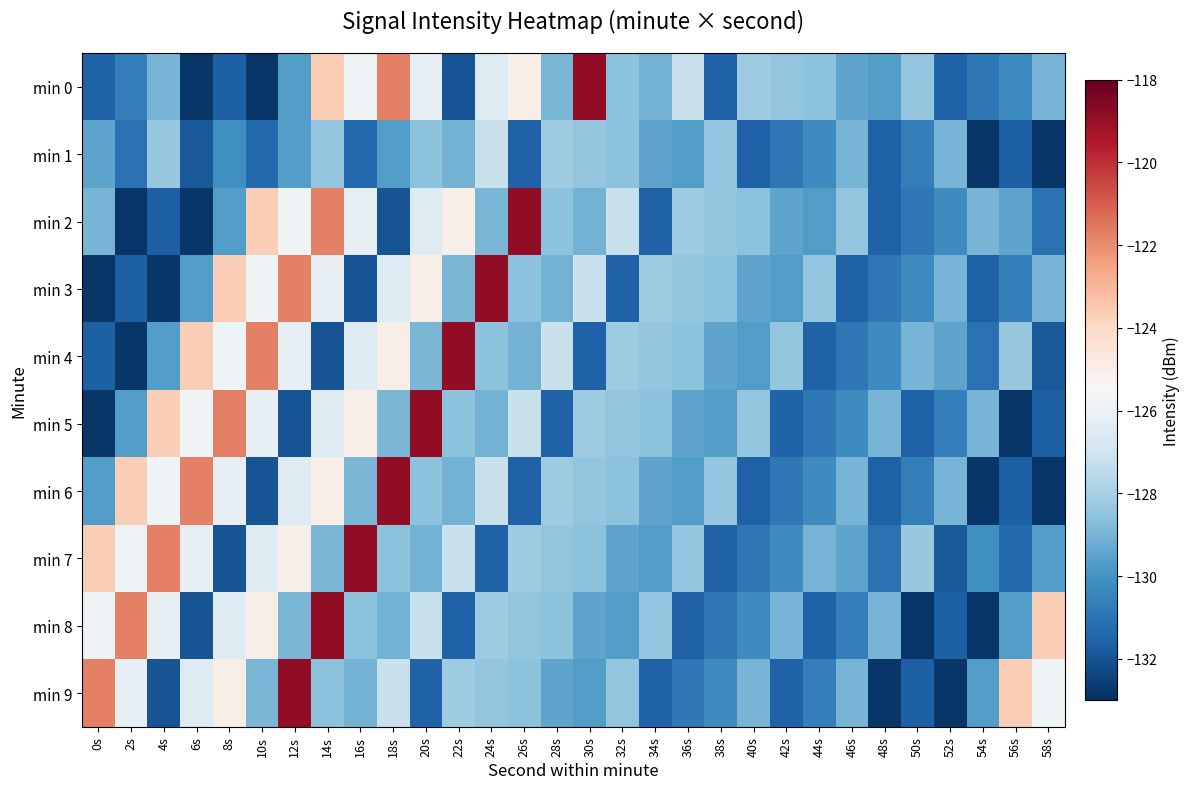

At how many categories does at least one series exceed -126?

17